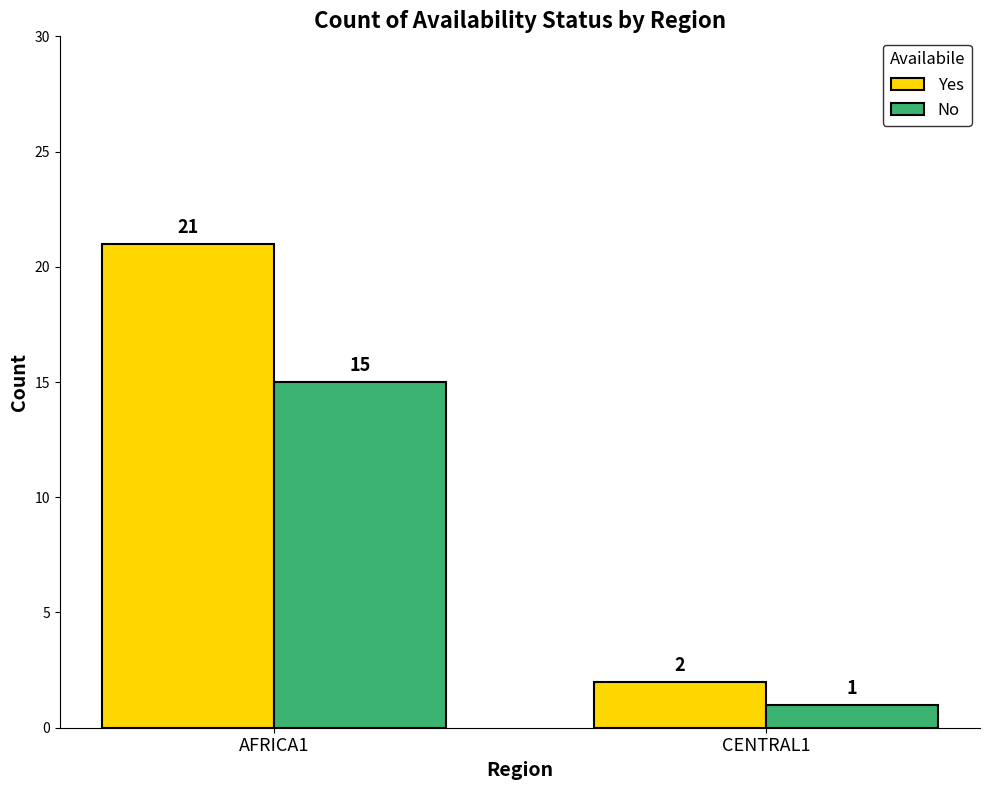

What is the difference between the maximum and minimum values in the Yes series?

19